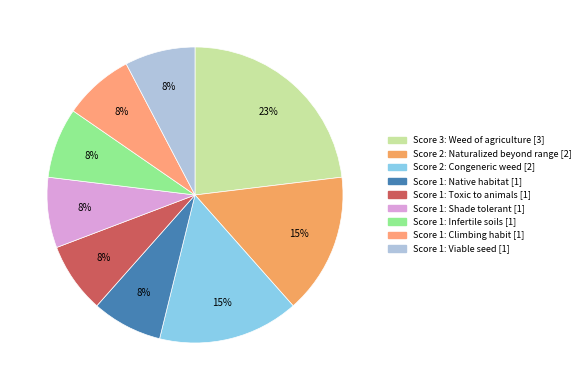

Is there a majority slice in this chart?

No